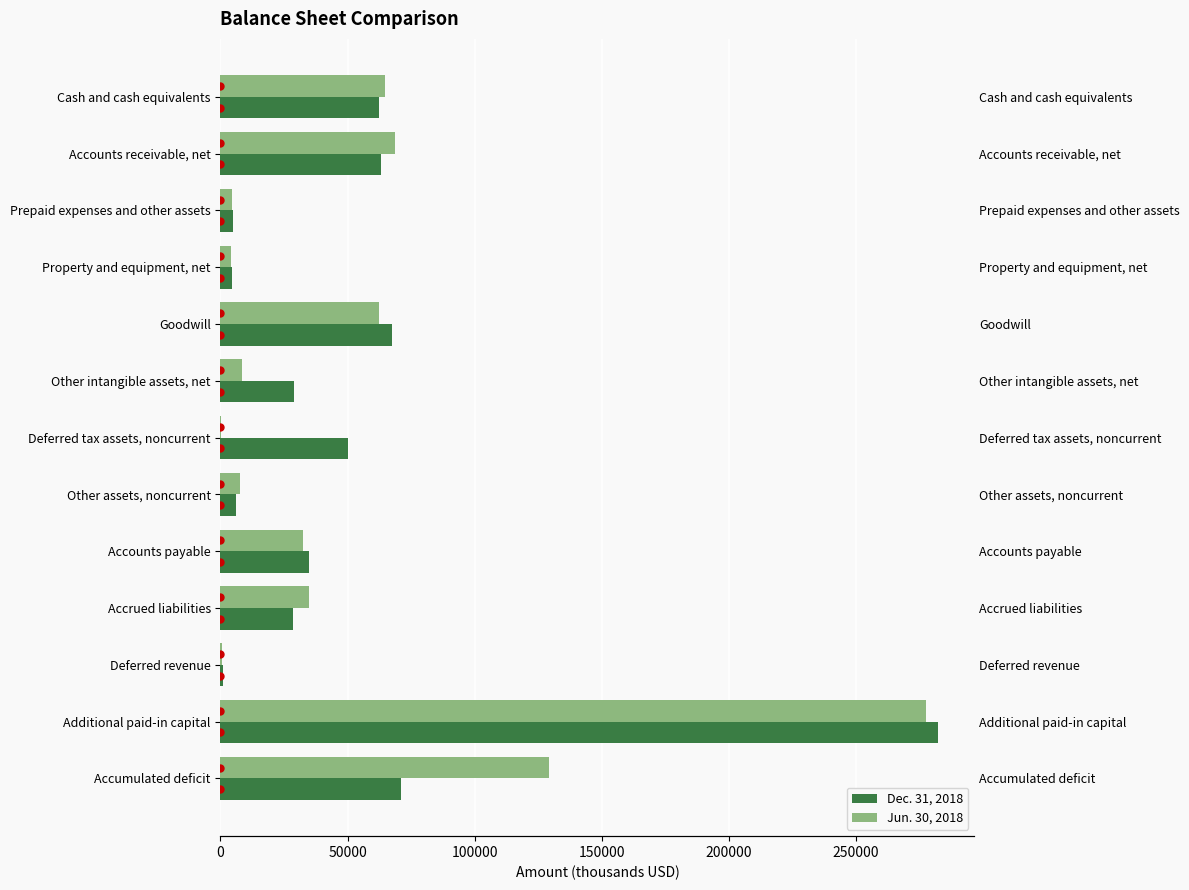

What is the average value of the Jun. 30, 2018 series?

53476